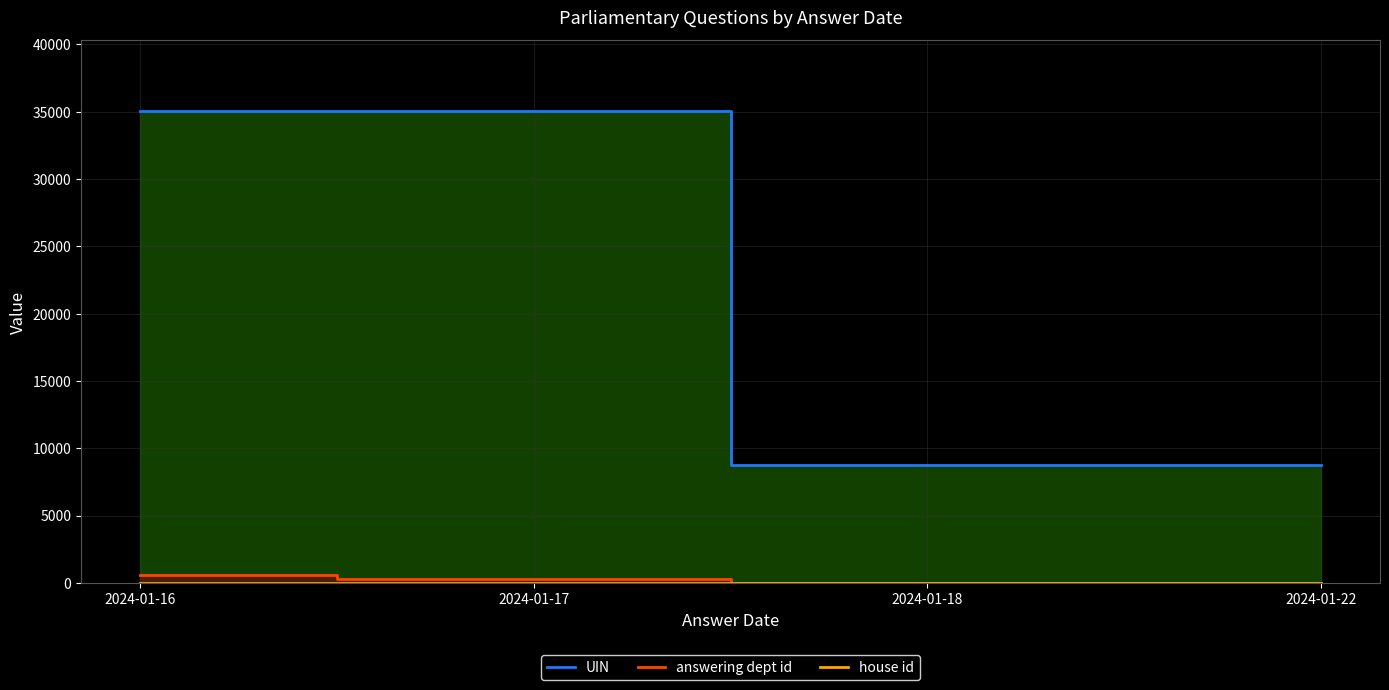

Where is answering dept id nearest to the value 283?

2024-01-17